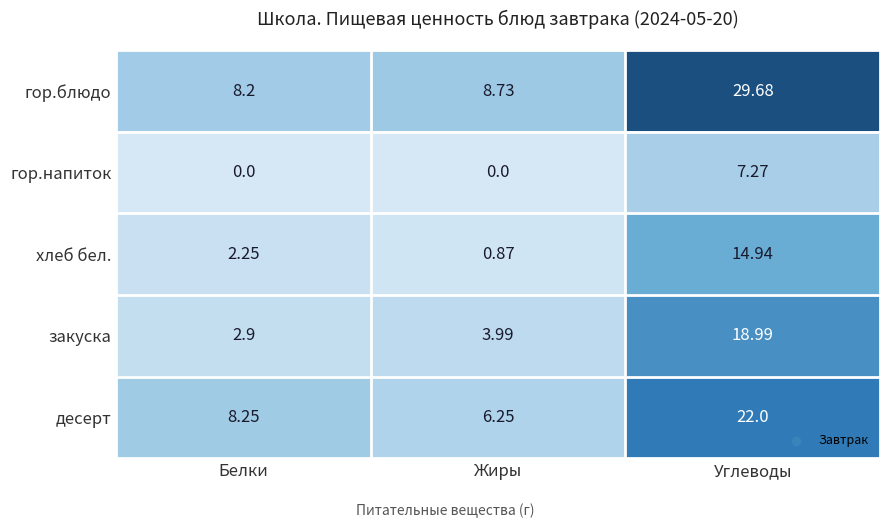

Which series has the widest spread of values?

гор.блюдо